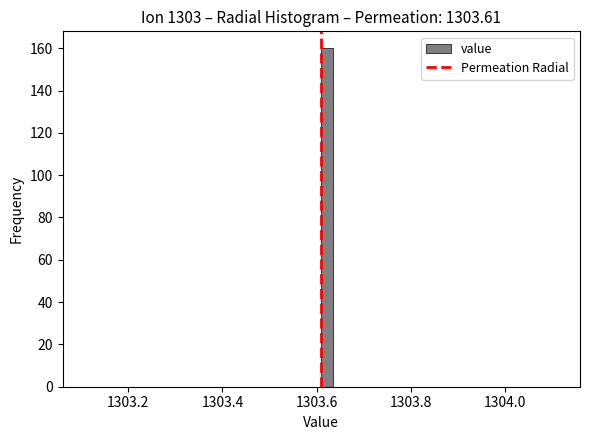

Around what value on the x-axis is the tallest bar? Give the approximate position of its centre, as read against the axis.

1303.62